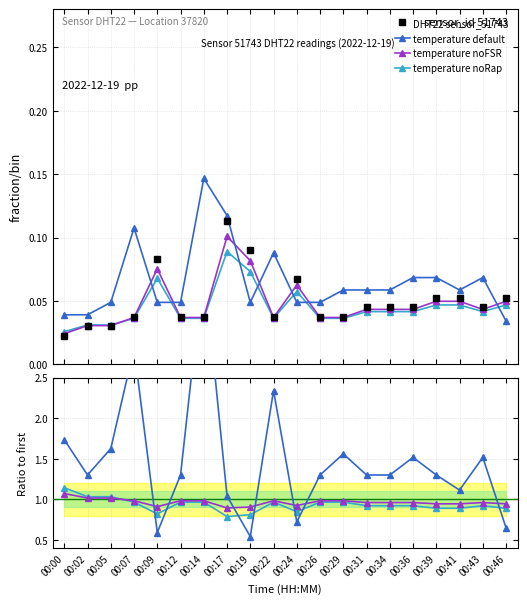

Is this an area chart (filled region under the line)?

No